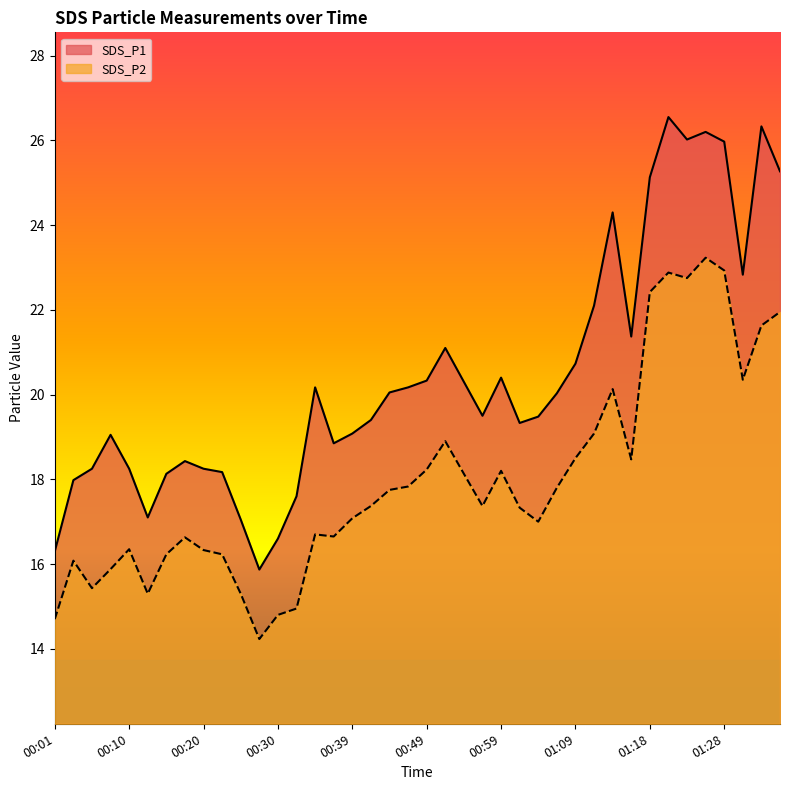

At how many categories does at least one series exceed 24?

8